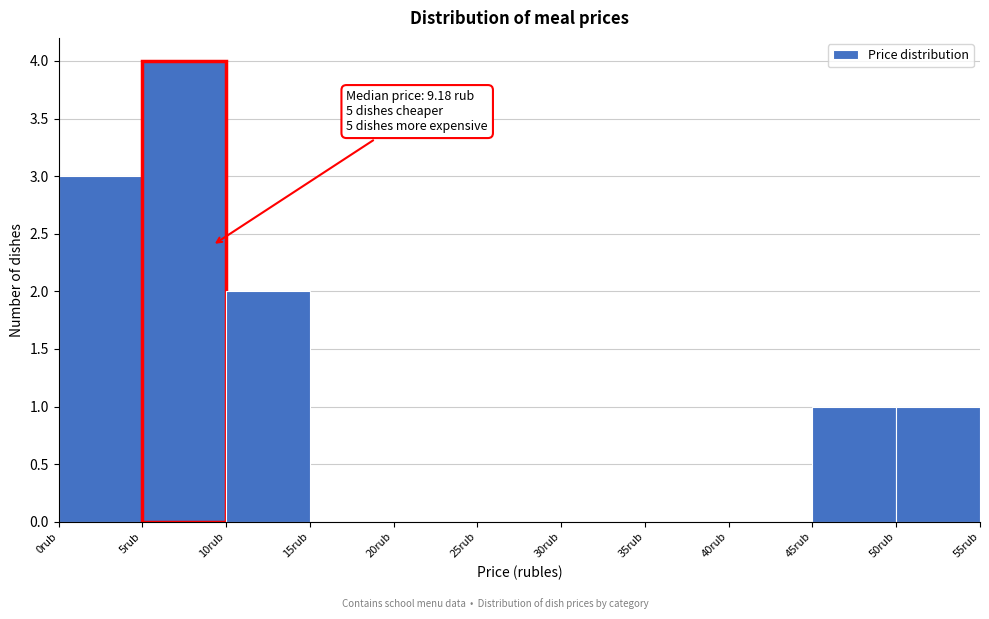

Which range on the x-axis has the tallest bar?

5 to 10